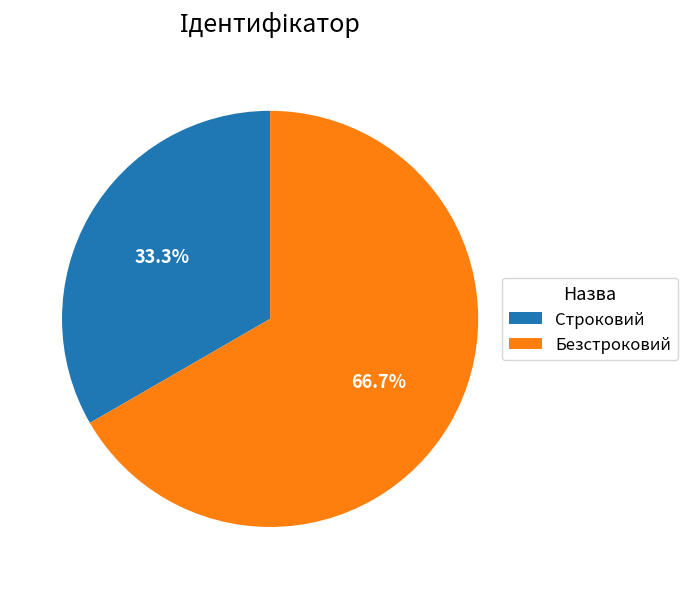

The Строковий slice represents 39% of the pie. True or false?

False